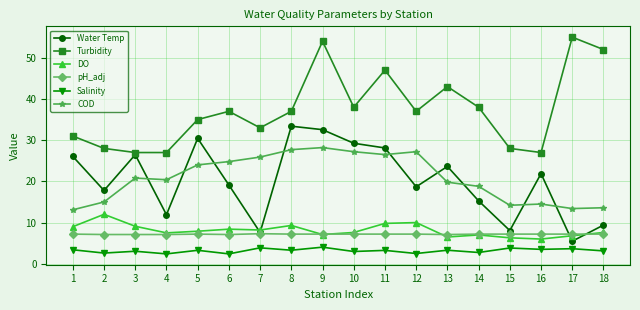

At which category does Water Temp reach its first local peak?

3